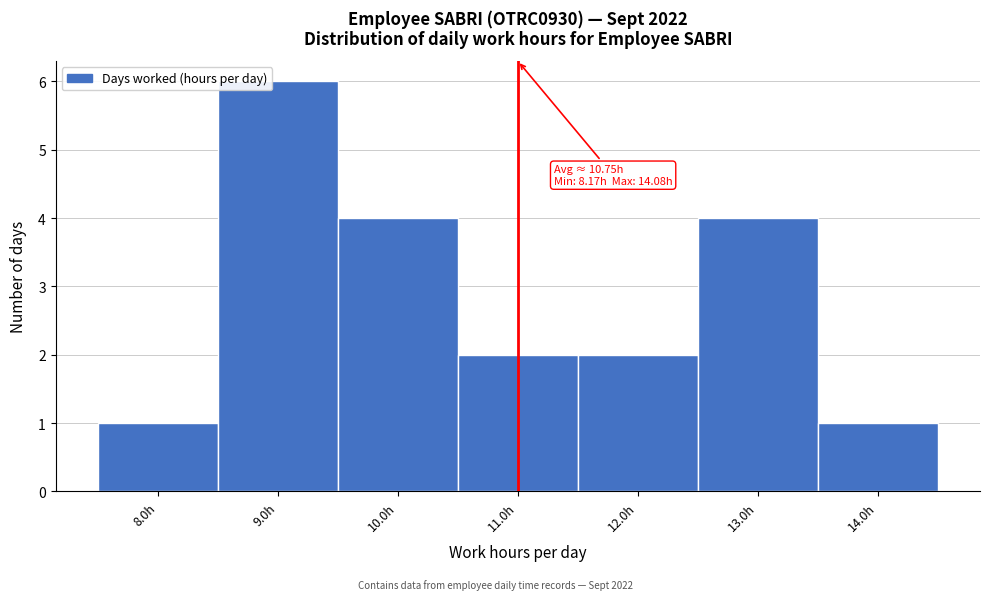

Which range on the x-axis has the tallest bar?

8.5 to 9.5